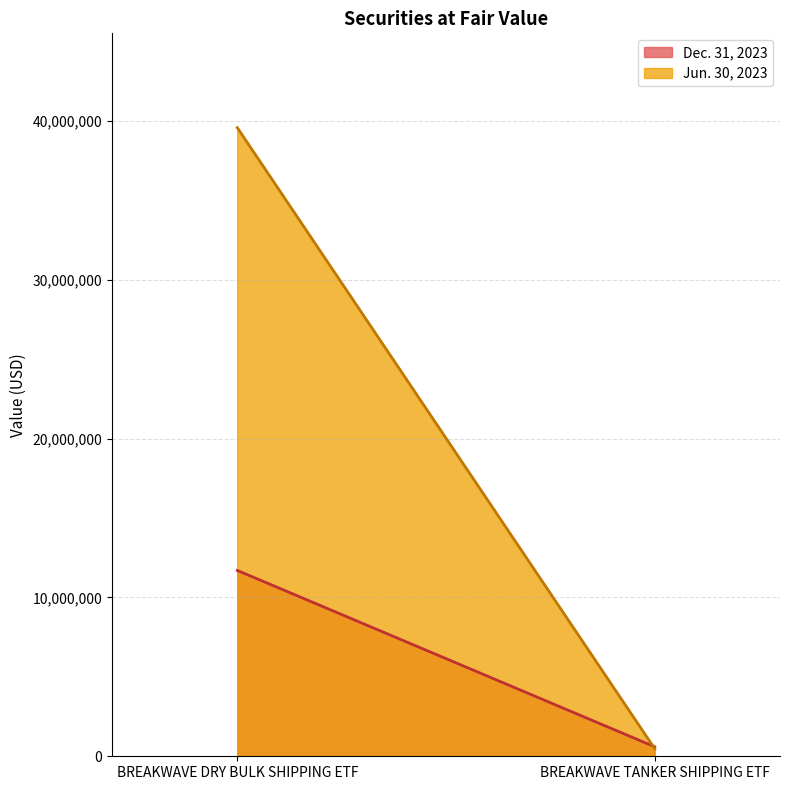

What is the label of the 2nd point from the left?

BREAKWAVE TANKER SHIPPING ETF